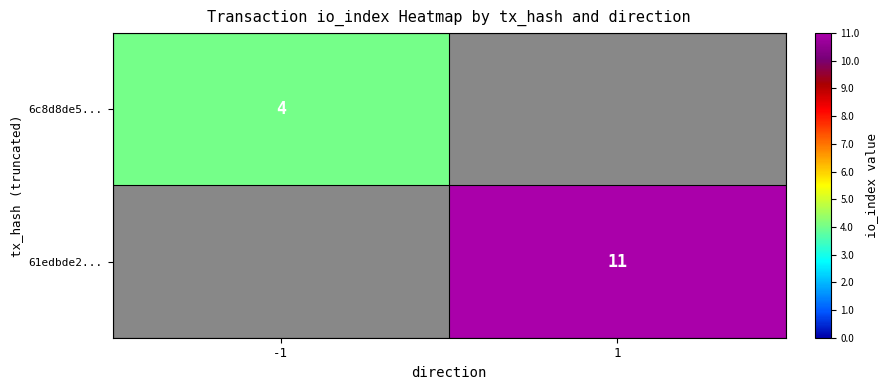

The value of 61edbde2... at 1 is 11. True or false?

True